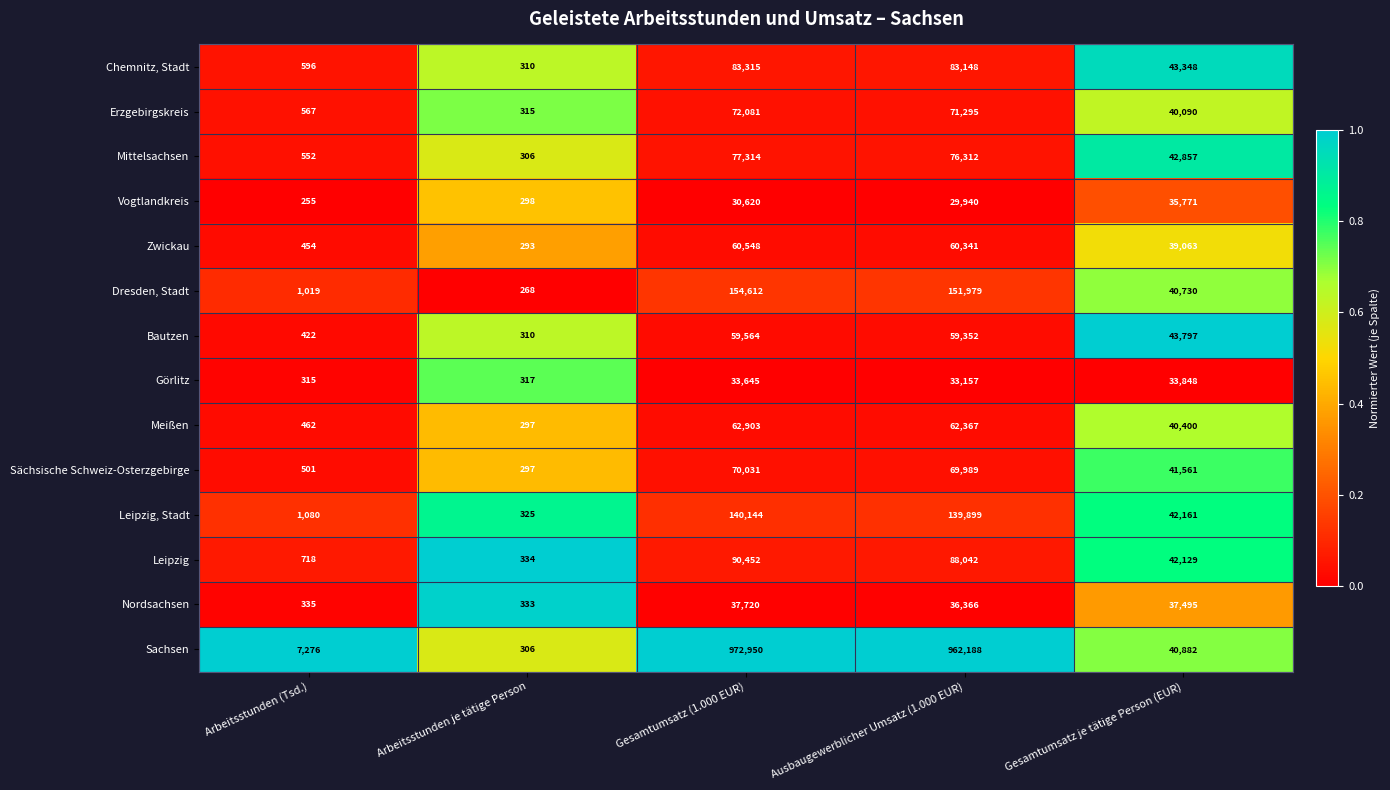

True or false: Leipzig, Stadt has a value of 139899 at Ausbaugewerblicher Umsatz (1.000 EUR).

True